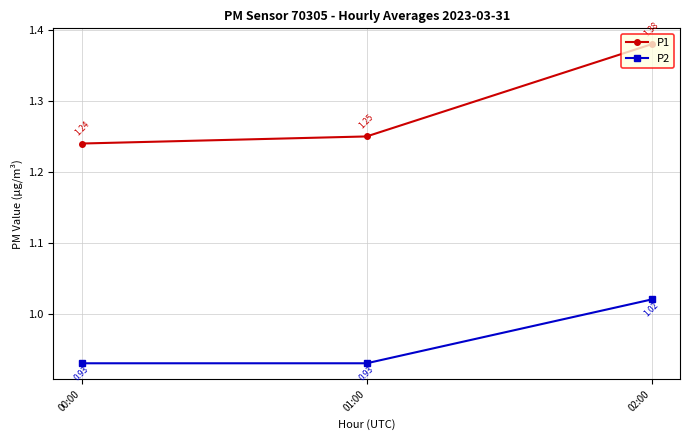

Is this an area chart (filled region under the line)?

No